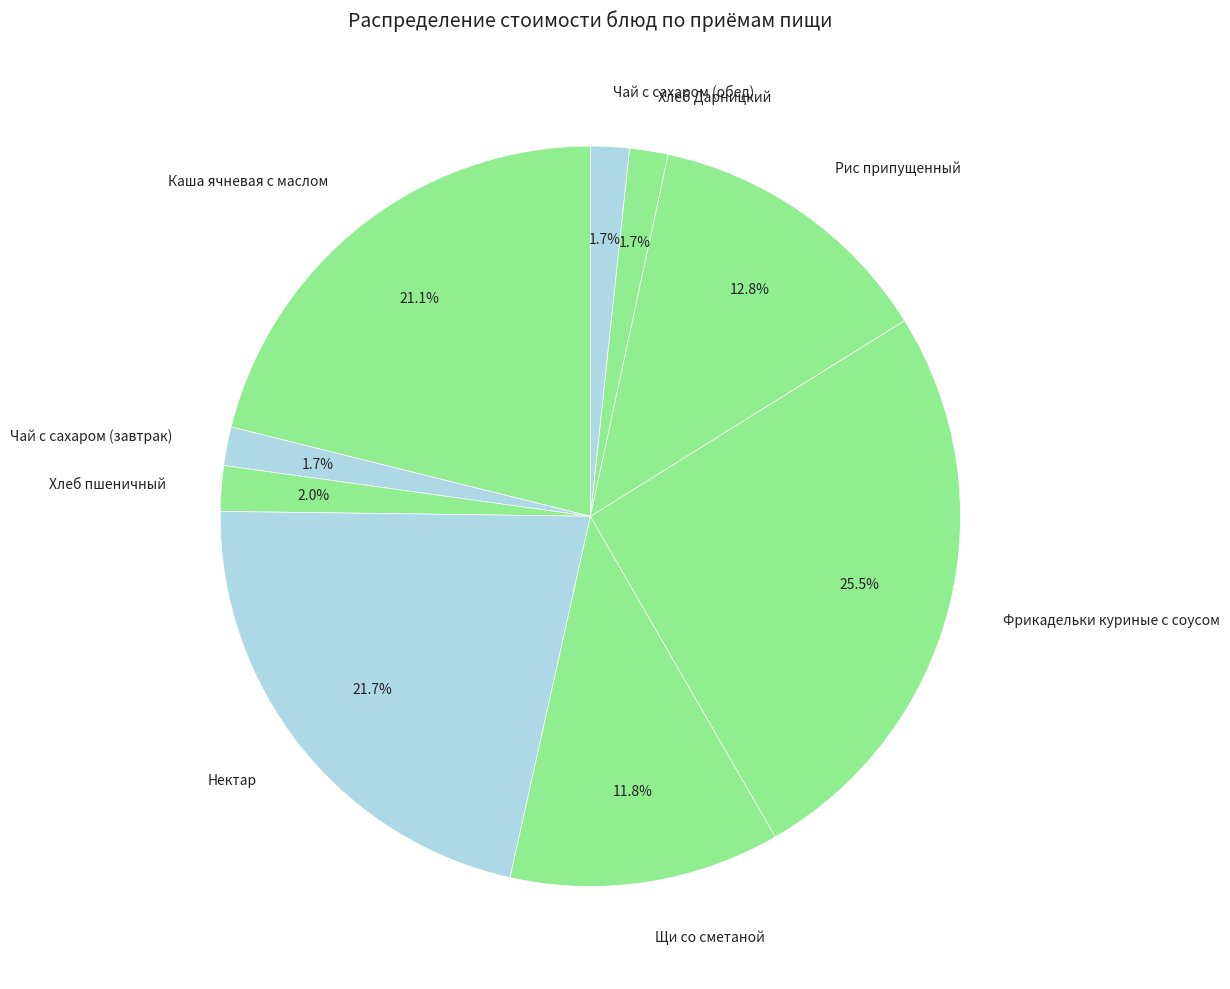

Does Щи со сметаной represent more than half of the total?

No